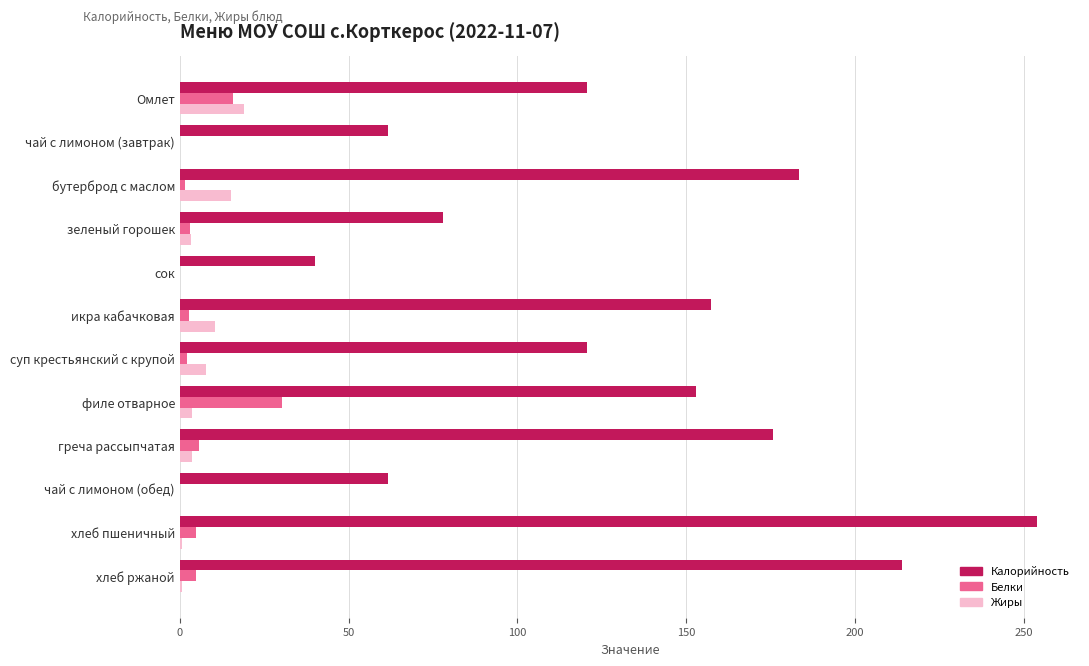

How many categories are shown in the chart?

12